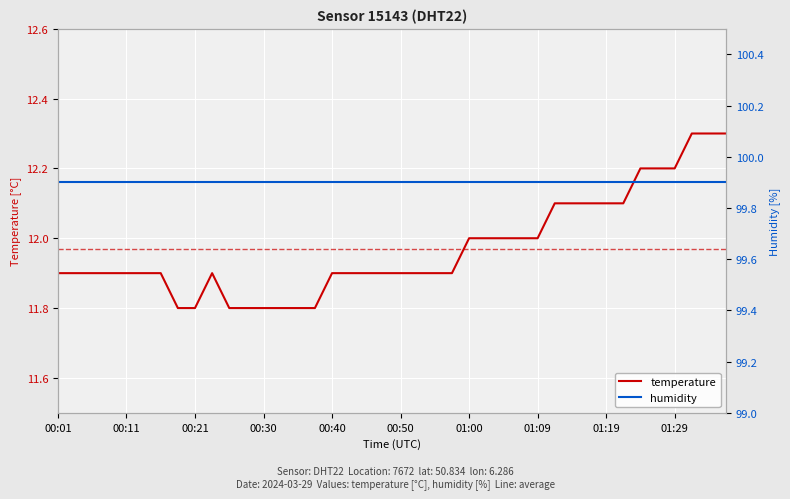

True or false: the data shows 12.1 at 01:14.

True